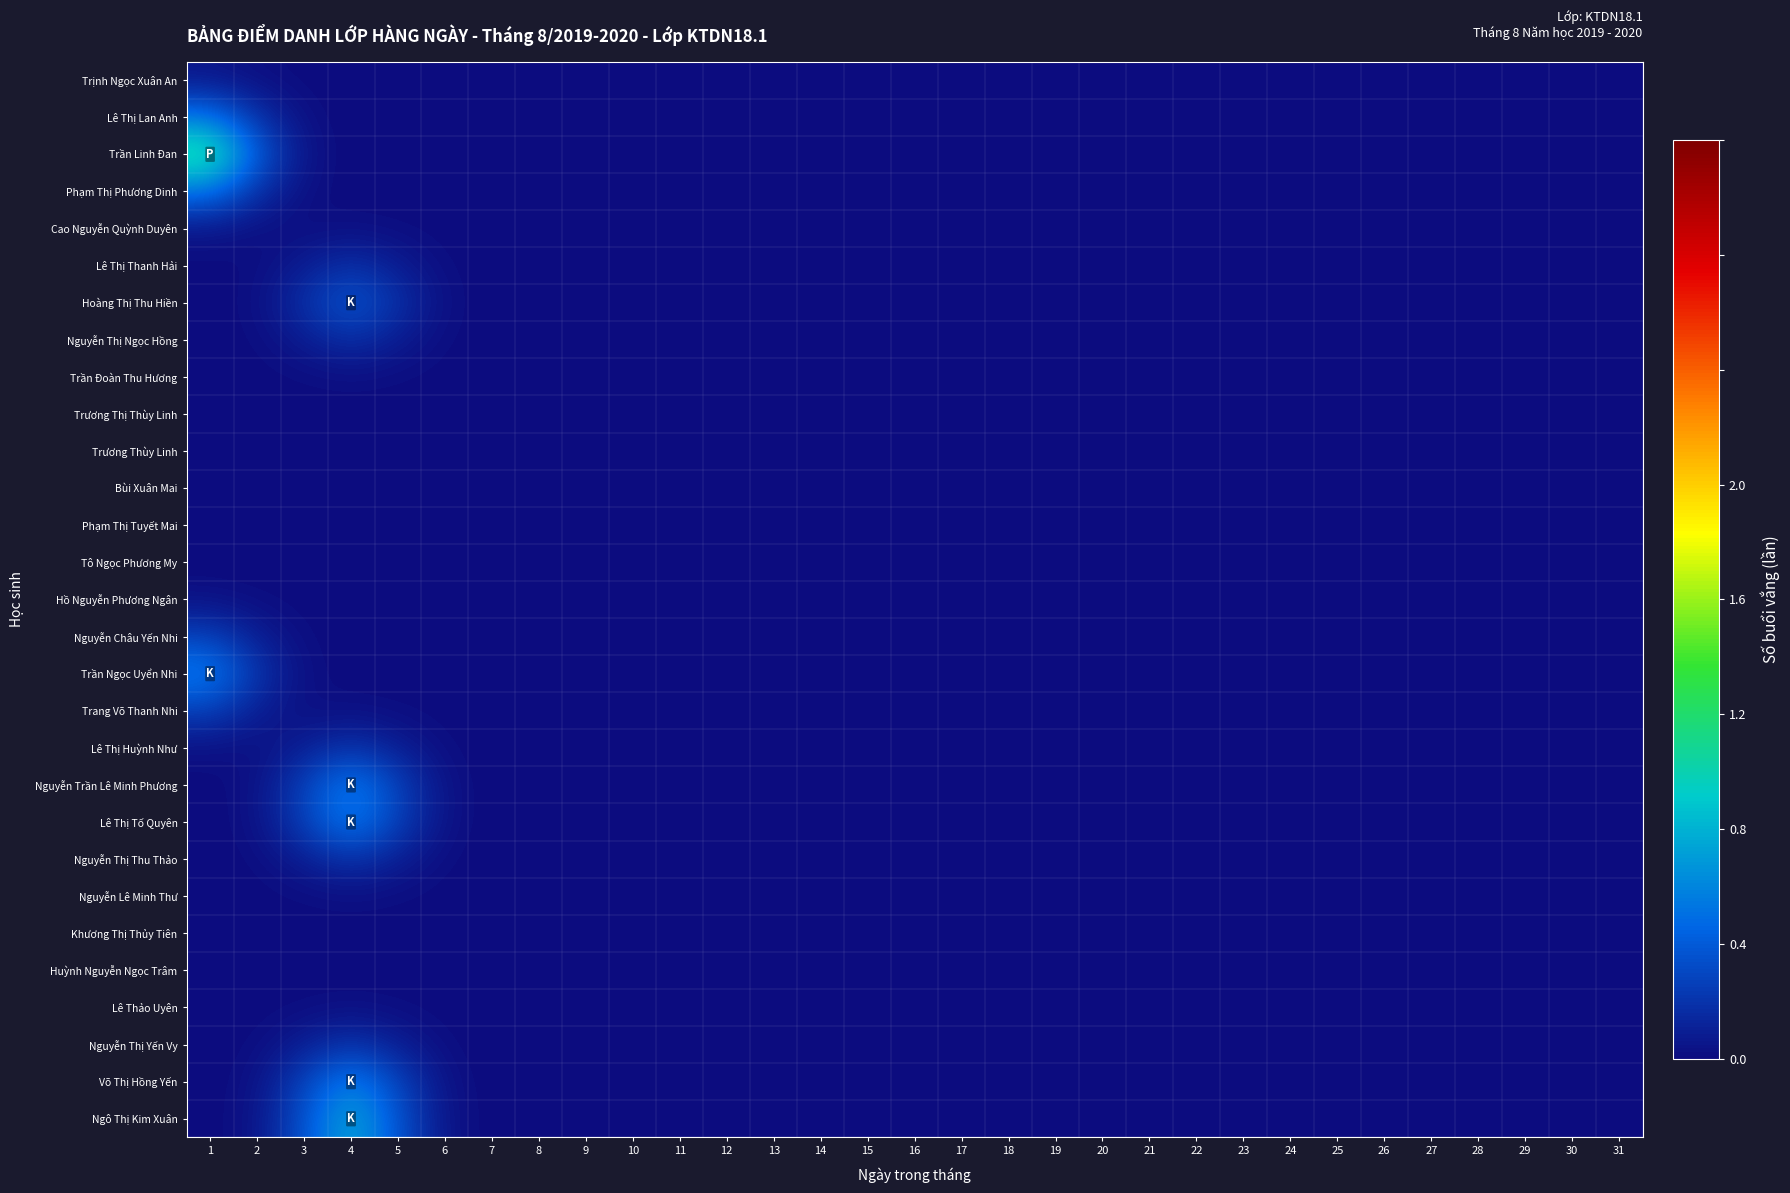

Reading left to right, transcribe all the data shown in this chart.

Trịnh Ngọc Xuân An: 1=0.0	2=0.0	3=0.0	4=0.0	5=0.0	6=0.0	7=0.0	8=0.0	9=0.0	10=0.0	11=0.0	12=0.0	13=0.0	14=0.0	15=0.0	16=0.0	17=0.0	18=0.0	19=0.0	20=0.0	21=0.0	22=0.0	23=0.0	24=0.0	25=0.0	26=0.0	27=0.0	28=0.0	29=0.0	30=0.0	31=0.0
Lê Thị Lan Anh: 1=0.3	2=0.1	3=0.0	4=0.0	5=0.0	6=0.0	7=0.0	8=0.0	9=0.0	10=0.0	11=0.0	12=0.0	13=0.0	14=0.0	15=0.0	16=0.0	17=0.0	18=0.0	19=0.0	20=0.0	21=0.0	22=0.0	23=0.0	24=0.0	25=0.0	26=0.0	27=0.0	28=0.0	29=0.0	30=0.0	31=0.0
Trần Linh Đan: 1=0.7	2=0.2	3=0.0	4=0.0	5=0.0	6=0.0	7=0.0	8=0.0	9=0.0	10=0.0	11=0.0	12=0.0	13=0.0	14=0.0	15=0.0	16=0.0	17=0.0	18=0.0	19=0.0	20=0.0	21=0.0	22=0.0	23=0.0	24=0.0	25=0.0	26=0.0	27=0.0	28=0.0	29=0.0	30=0.0	31=0.0
Phạm Thị Phương Dinh: 1=0.3	2=0.1	3=0.0	4=0.0	5=0.0	6=0.0	7=0.0	8=0.0	9=0.0	10=0.0	11=0.0	12=0.0	13=0.0	14=0.0	15=0.0	16=0.0	17=0.0	18=0.0	19=0.0	20=0.0	21=0.0	22=0.0	23=0.0	24=0.0	25=0.0	26=0.0	27=0.0	28=0.0	29=0.0	30=0.0	31=0.0
Cao Nguyễn Quỳnh Duyên: 1=0.0	2=0.0	3=0.0	4=0.0	5=0.0	6=0.0	7=0.0	8=0.0	9=0.0	10=0.0	11=0.0	12=0.0	13=0.0	14=0.0	15=0.0	16=0.0	17=0.0	18=0.0	19=0.0	20=0.0	21=0.0	22=0.0	23=0.0	24=0.0	25=0.0	26=0.0	27=0.0	28=0.0	29=0.0	30=0.0	31=0.0
Lê Thị Thanh Hải: 1=0.0	2=0.0	3=0.1	4=0.1	5=0.1	6=0.0	7=0.0	8=0.0	9=0.0	10=0.0	11=0.0	12=0.0	13=0.0	14=0.0	15=0.0	16=0.0	17=0.0	18=0.0	19=0.0	20=0.0	21=0.0	22=0.0	23=0.0	24=0.0	25=0.0	26=0.0	27=0.0	28=0.0	29=0.0	30=0.0	31=0.0
Hoàng Thị Thu Hiền: 1=0.0	2=0.0	3=0.1	4=0.2	5=0.1	6=0.0	7=0.0	8=0.0	9=0.0	10=0.0	11=0.0	12=0.0	13=0.0	14=0.0	15=0.0	16=0.0	17=0.0	18=0.0	19=0.0	20=0.0	21=0.0	22=0.0	23=0.0	24=0.0	25=0.0	26=0.0	27=0.0	28=0.0	29=0.0	30=0.0	31=0.0
Nguyễn Thị Ngọc Hồng: 1=0.0	2=0.0	3=0.1	4=0.1	5=0.1	6=0.0	7=0.0	8=0.0	9=0.0	10=0.0	11=0.0	12=0.0	13=0.0	14=0.0	15=0.0	16=0.0	17=0.0	18=0.0	19=0.0	20=0.0	21=0.0	22=0.0	23=0.0	24=0.0	25=0.0	26=0.0	27=0.0	28=0.0	29=0.0	30=0.0	31=0.0
Trần Đoàn Thu Hương: 1=0.0	2=0.0	3=0.0	4=0.0	5=0.0	6=0.0	7=0.0	8=0.0	9=0.0	10=0.0	11=0.0	12=0.0	13=0.0	14=0.0	15=0.0	16=0.0	17=0.0	18=0.0	19=0.0	20=0.0	21=0.0	22=0.0	23=0.0	24=0.0	25=0.0	26=0.0	27=0.0	28=0.0	29=0.0	30=0.0	31=0.0
Trương Thị Thùy Linh: 1=0.0	2=0.0	3=0.0	4=0.0	5=0.0	6=0.0	7=0.0	8=0.0	9=0.0	10=0.0	11=0.0	12=0.0	13=0.0	14=0.0	15=0.0	16=0.0	17=0.0	18=0.0	19=0.0	20=0.0	21=0.0	22=0.0	23=0.0	24=0.0	25=0.0	26=0.0	27=0.0	28=0.0	29=0.0	30=0.0	31=0.0
Trương Thùy Linh: 1=0.0	2=0.0	3=0.0	4=0.0	5=0.0	6=0.0	7=0.0	8=0.0	9=0.0	10=0.0	11=0.0	12=0.0	13=0.0	14=0.0	15=0.0	16=0.0	17=0.0	18=0.0	19=0.0	20=0.0	21=0.0	22=0.0	23=0.0	24=0.0	25=0.0	26=0.0	27=0.0	28=0.0	29=0.0	30=0.0	31=0.0
Bùi Xuân Mai: 1=0.0	2=0.0	3=0.0	4=0.0	5=0.0	6=0.0	7=0.0	8=0.0	9=0.0	10=0.0	11=0.0	12=0.0	13=0.0	14=0.0	15=0.0	16=0.0	17=0.0	18=0.0	19=0.0	20=0.0	21=0.0	22=0.0	23=0.0	24=0.0	25=0.0	26=0.0	27=0.0	28=0.0	29=0.0	30=0.0	31=0.0
Phạm Thị Tuyết Mai: 1=0.0	2=0.0	3=0.0	4=0.0	5=0.0	6=0.0	7=0.0	8=0.0	9=0.0	10=0.0	11=0.0	12=0.0	13=0.0	14=0.0	15=0.0	16=0.0	17=0.0	18=0.0	19=0.0	20=0.0	21=0.0	22=0.0	23=0.0	24=0.0	25=0.0	26=0.0	27=0.0	28=0.0	29=0.0	30=0.0	31=0.0
Tô Ngọc Phương My: 1=0.0	2=0.0	3=0.0	4=0.0	5=0.0	6=0.0	7=0.0	8=0.0	9=0.0	10=0.0	11=0.0	12=0.0	13=0.0	14=0.0	15=0.0	16=0.0	17=0.0	18=0.0	19=0.0	20=0.0	21=0.0	22=0.0	23=0.0	24=0.0	25=0.0	26=0.0	27=0.0	28=0.0	29=0.0	30=0.0	31=0.0
Hồ Nguyễn Phương Ngân: 1=0.0	2=0.0	3=0.0	4=0.0	5=0.0	6=0.0	7=0.0	8=0.0	9=0.0	10=0.0	11=0.0	12=0.0	13=0.0	14=0.0	15=0.0	16=0.0	17=0.0	18=0.0	19=0.0	20=0.0	21=0.0	22=0.0	23=0.0	24=0.0	25=0.0	26=0.0	27=0.0	28=0.0	29=0.0	30=0.0	31=0.0
Nguyễn Châu Yến Nhi: 1=0.2	2=0.1	3=0.0	4=0.0	5=0.0	6=0.0	7=0.0	8=0.0	9=0.0	10=0.0	11=0.0	12=0.0	13=0.0	14=0.0	15=0.0	16=0.0	17=0.0	18=0.0	19=0.0	20=0.0	21=0.0	22=0.0	23=0.0	24=0.0	25=0.0	26=0.0	27=0.0	28=0.0	29=0.0	30=0.0	31=0.0
Trần Ngọc Uyển Nhi: 1=0.4	2=0.1	3=0.0	4=0.0	5=0.0	6=0.0	7=0.0	8=0.0	9=0.0	10=0.0	11=0.0	12=0.0	13=0.0	14=0.0	15=0.0	16=0.0	17=0.0	18=0.0	19=0.0	20=0.0	21=0.0	22=0.0	23=0.0	24=0.0	25=0.0	26=0.0	27=0.0	28=0.0	29=0.0	30=0.0	31=0.0
Trang Võ Thanh Nhi: 1=0.2	2=0.1	3=0.0	4=0.0	5=0.0	6=0.0	7=0.0	8=0.0	9=0.0	10=0.0	11=0.0	12=0.0	13=0.0	14=0.0	15=0.0	16=0.0	17=0.0	18=0.0	19=0.0	20=0.0	21=0.0	22=0.0	23=0.0	24=0.0	25=0.0	26=0.0	27=0.0	28=0.0	29=0.0	30=0.0	31=0.0
Lê Thị Huỳnh Như: 1=0.0	2=0.0	3=0.1	4=0.1	5=0.1	6=0.0	7=0.0	8=0.0	9=0.0	10=0.0	11=0.0	12=0.0	13=0.0	14=0.0	15=0.0	16=0.0	17=0.0	18=0.0	19=0.0	20=0.0	21=0.0	22=0.0	23=0.0	24=0.0	25=0.0	26=0.0	27=0.0	28=0.0	29=0.0	30=0.0	31=0.0
Nguyễn Trần Lê Minh Phương: 1=0.0	2=0.0	3=0.2	4=0.4	5=0.2	6=0.0	7=0.0	8=0.0	9=0.0	10=0.0	11=0.0	12=0.0	13=0.0	14=0.0	15=0.0	16=0.0	17=0.0	18=0.0	19=0.0	20=0.0	21=0.0	22=0.0	23=0.0	24=0.0	25=0.0	26=0.0	27=0.0	28=0.0	29=0.0	30=0.0	31=0.0
Lê Thị Tố Quyên: 1=0.0	2=0.0	3=0.2	4=0.4	5=0.2	6=0.0	7=0.0	8=0.0	9=0.0	10=0.0	11=0.0	12=0.0	13=0.0	14=0.0	15=0.0	16=0.0	17=0.0	18=0.0	19=0.0	20=0.0	21=0.0	22=0.0	23=0.0	24=0.0	25=0.0	26=0.0	27=0.0	28=0.0	29=0.0	30=0.0	31=0.0
Nguyễn Thị Thu Thảo: 1=0.0	2=0.0	3=0.1	4=0.1	5=0.1	6=0.0	7=0.0	8=0.0	9=0.0	10=0.0	11=0.0	12=0.0	13=0.0	14=0.0	15=0.0	16=0.0	17=0.0	18=0.0	19=0.0	20=0.0	21=0.0	22=0.0	23=0.0	24=0.0	25=0.0	26=0.0	27=0.0	28=0.0	29=0.0	30=0.0	31=0.0
Nguyễn Lê Minh Thư: 1=0.0	2=0.0	3=0.0	4=0.0	5=0.0	6=0.0	7=0.0	8=0.0	9=0.0	10=0.0	11=0.0	12=0.0	13=0.0	14=0.0	15=0.0	16=0.0	17=0.0	18=0.0	19=0.0	20=0.0	21=0.0	22=0.0	23=0.0	24=0.0	25=0.0	26=0.0	27=0.0	28=0.0	29=0.0	30=0.0	31=0.0
Khương Thị Thủy Tiên: 1=0.0	2=0.0	3=0.0	4=0.0	5=0.0	6=0.0	7=0.0	8=0.0	9=0.0	10=0.0	11=0.0	12=0.0	13=0.0	14=0.0	15=0.0	16=0.0	17=0.0	18=0.0	19=0.0	20=0.0	21=0.0	22=0.0	23=0.0	24=0.0	25=0.0	26=0.0	27=0.0	28=0.0	29=0.0	30=0.0	31=0.0
Huỳnh Nguyễn Ngọc Trâm: 1=0.0	2=0.0	3=0.0	4=0.0	5=0.0	6=0.0	7=0.0	8=0.0	9=0.0	10=0.0	11=0.0	12=0.0	13=0.0	14=0.0	15=0.0	16=0.0	17=0.0	18=0.0	19=0.0	20=0.0	21=0.0	22=0.0	23=0.0	24=0.0	25=0.0	26=0.0	27=0.0	28=0.0	29=0.0	30=0.0	31=0.0
Lê Thảo Uyên: 1=0.0	2=0.0	3=0.0	4=0.0	5=0.0	6=0.0	7=0.0	8=0.0	9=0.0	10=0.0	11=0.0	12=0.0	13=0.0	14=0.0	15=0.0	16=0.0	17=0.0	18=0.0	19=0.0	20=0.0	21=0.0	22=0.0	23=0.0	24=0.0	25=0.0	26=0.0	27=0.0	28=0.0	29=0.0	30=0.0	31=0.0
Nguyễn Thị Yến Vy: 1=0.0	2=0.0	3=0.1	4=0.1	5=0.1	6=0.0	7=0.0	8=0.0	9=0.0	10=0.0	11=0.0	12=0.0	13=0.0	14=0.0	15=0.0	16=0.0	17=0.0	18=0.0	19=0.0	20=0.0	21=0.0	22=0.0	23=0.0	24=0.0	25=0.0	26=0.0	27=0.0	28=0.0	29=0.0	30=0.0	31=0.0
Võ Thị Hồng Yến: 1=0.0	2=0.0	3=0.2	4=0.4	5=0.2	6=0.0	7=0.0	8=0.0	9=0.0	10=0.0	11=0.0	12=0.0	13=0.0	14=0.0	15=0.0	16=0.0	17=0.0	18=0.0	19=0.0	20=0.0	21=0.0	22=0.0	23=0.0	24=0.0	25=0.0	26=0.0	27=0.0	28=0.0	29=0.0	30=0.0	31=0.0
Ngô Thị Kim Xuân: 1=0.0	2=0.0	3=0.2	4=0.5	5=0.2	6=0.0	7=0.0	8=0.0	9=0.0	10=0.0	11=0.0	12=0.0	13=0.0	14=0.0	15=0.0	16=0.0	17=0.0	18=0.0	19=0.0	20=0.0	21=0.0	22=0.0	23=0.0	24=0.0	25=0.0	26=0.0	27=0.0	28=0.0	29=0.0	30=0.0	31=0.0